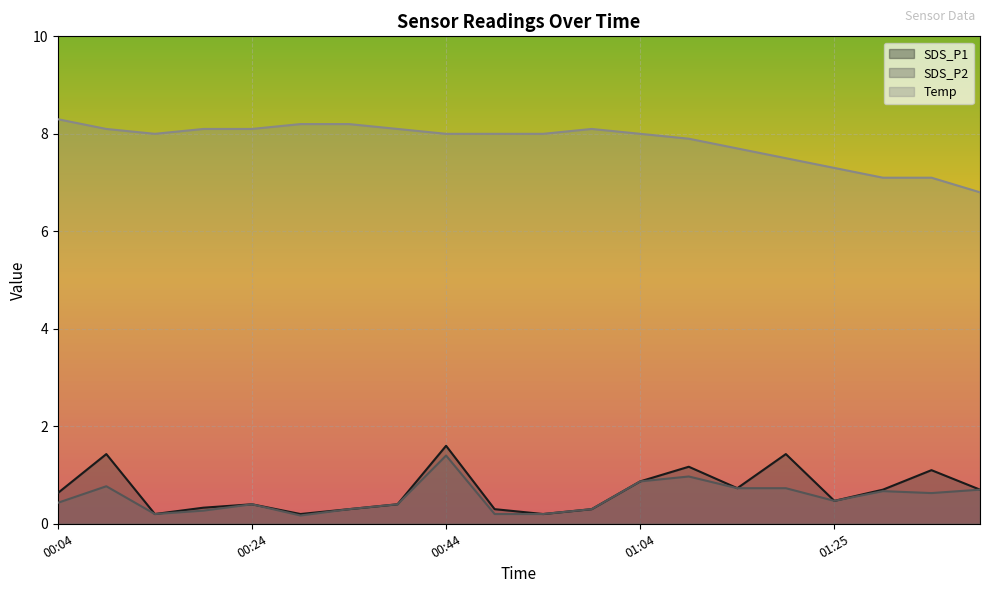

Is it true that SDS_P1 equals 0.4 at 00:24?

True